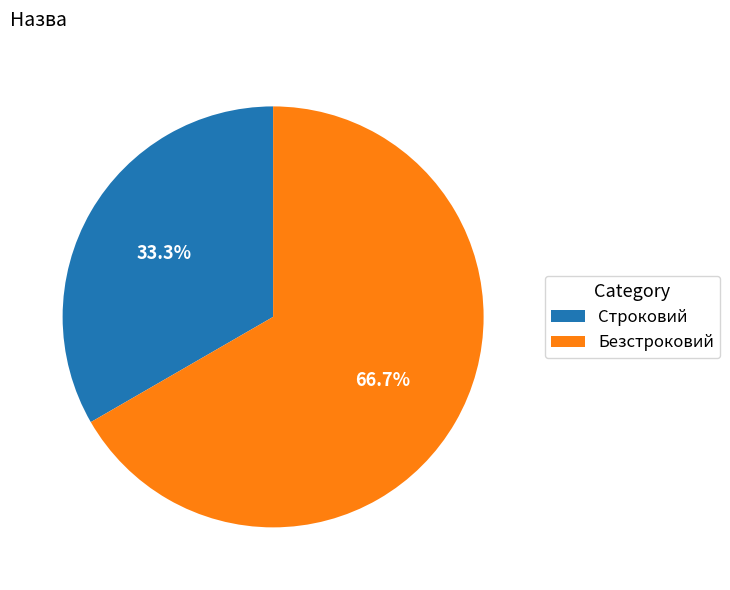

Which category has the smallest portion of the pie?

Строковий